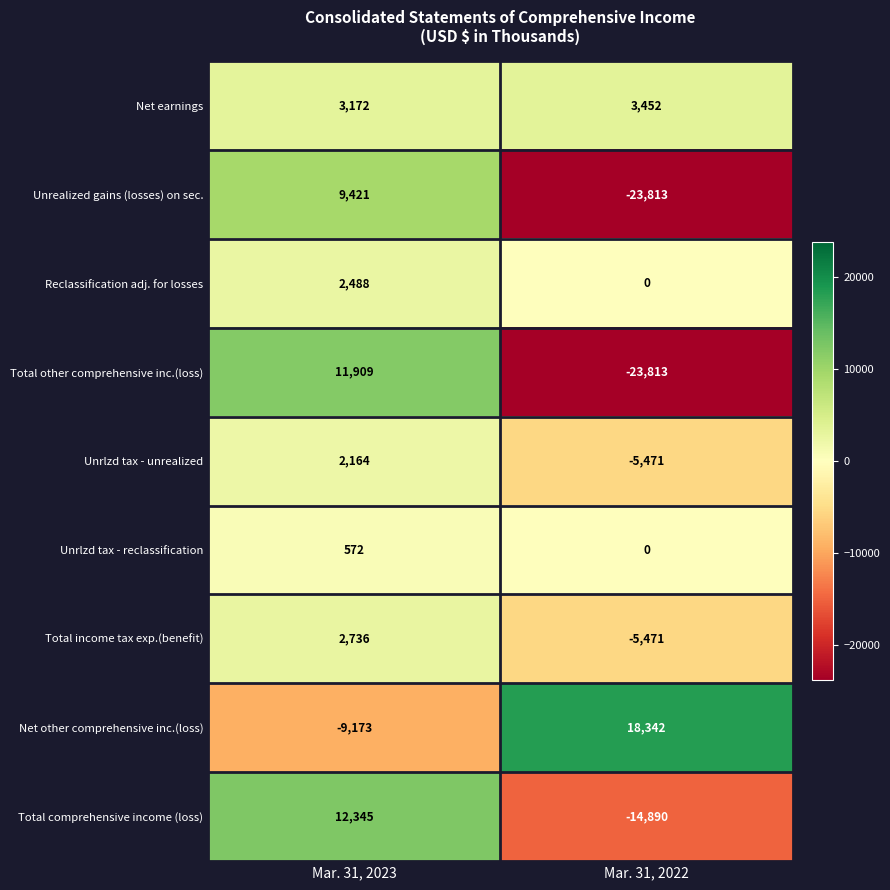

True or false: Net other comprehensive inc.(loss) has a value of 25406 at Mar. 31, 2022.

False